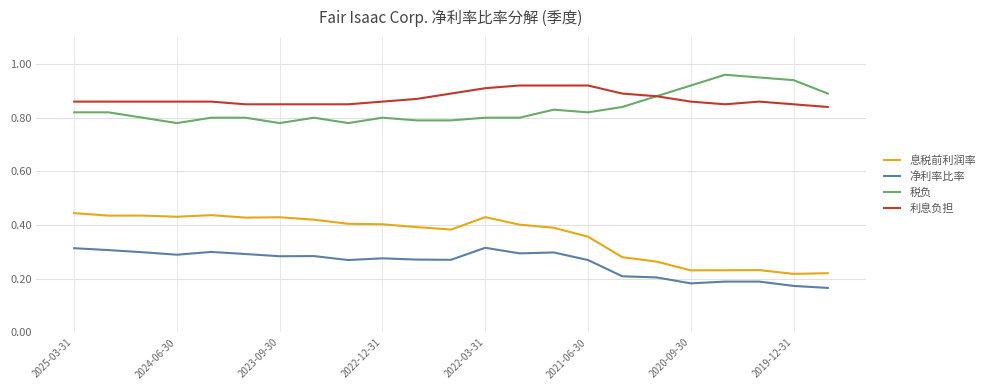

True or false: 利息负担 and 息税前利润率 intersect in this chart.

False